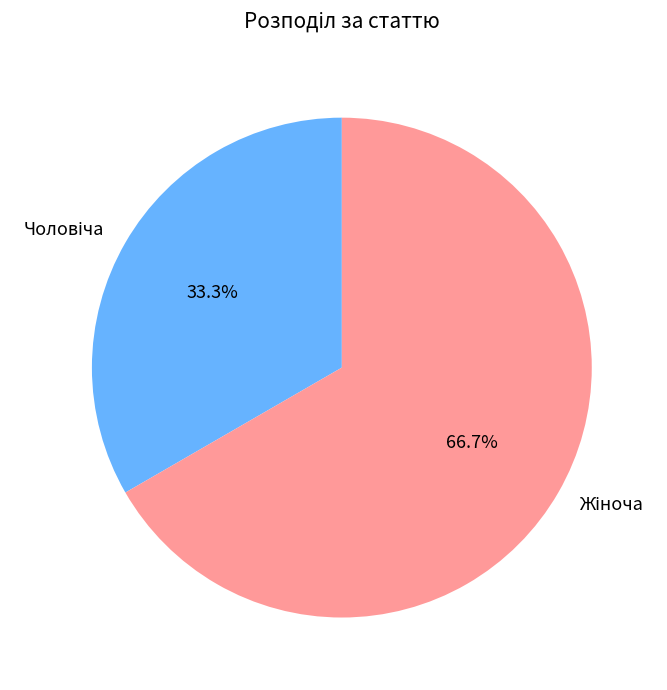

Count the number of slices in the pie.

2